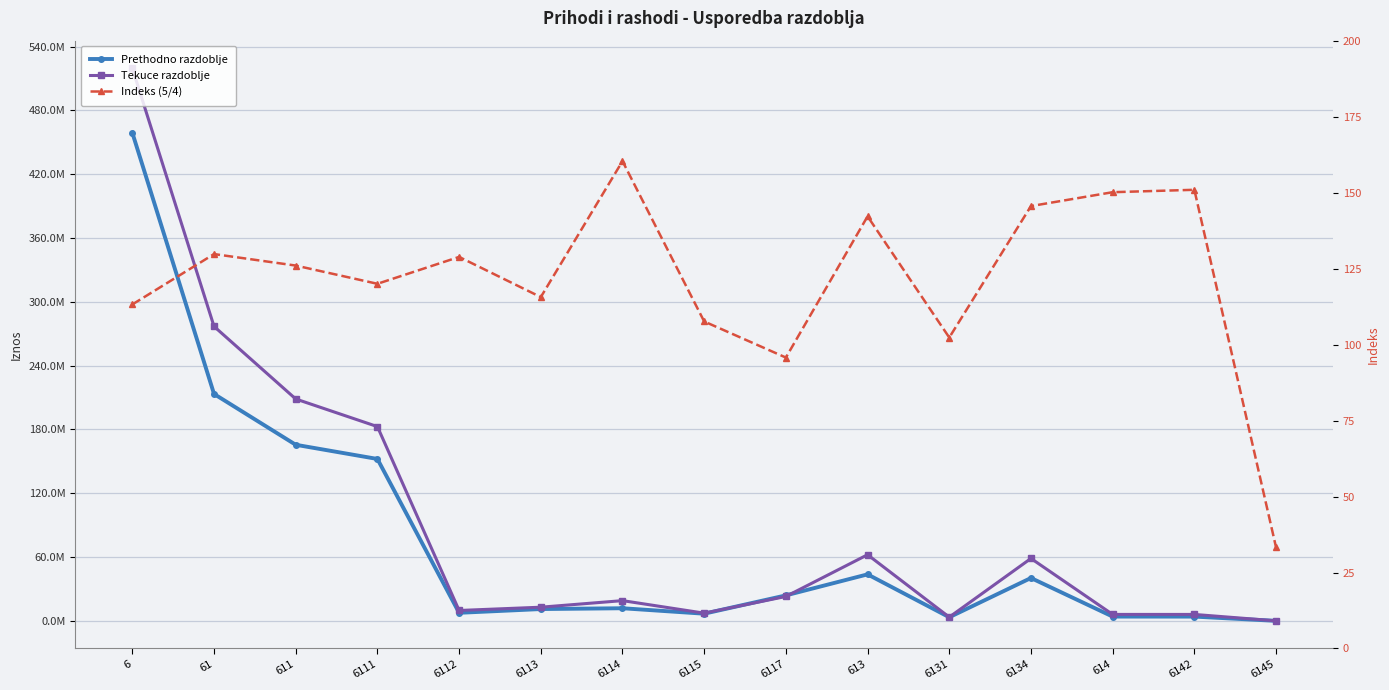

Reading left to right, list all the values displayed in this chart.

Prethodno razdoblje: 459009262.0	213379706.0	165605685.0	152262212.0	7582516.0	11114892.0	11867576.0	6742044.0	23963555.0	43737553.0	3413889.0	40323664.0	4036468.0	4009585.0	26883.0
Tekuce razdoblje: 519662089.9	276917135.9	208665730.2	182700389.9	9769076.6	12850574.9	19031237.6	7254389.5	22939938.4	62190799.6	3493015.7	58697783.9	6060452.9	6051503.0	8949.9
Indeks (5/4): 113.2	129.8	126.0	120.0	128.8	115.6	160.4	107.6	95.7	142.2	102.3	145.6	150.1	150.9	33.3